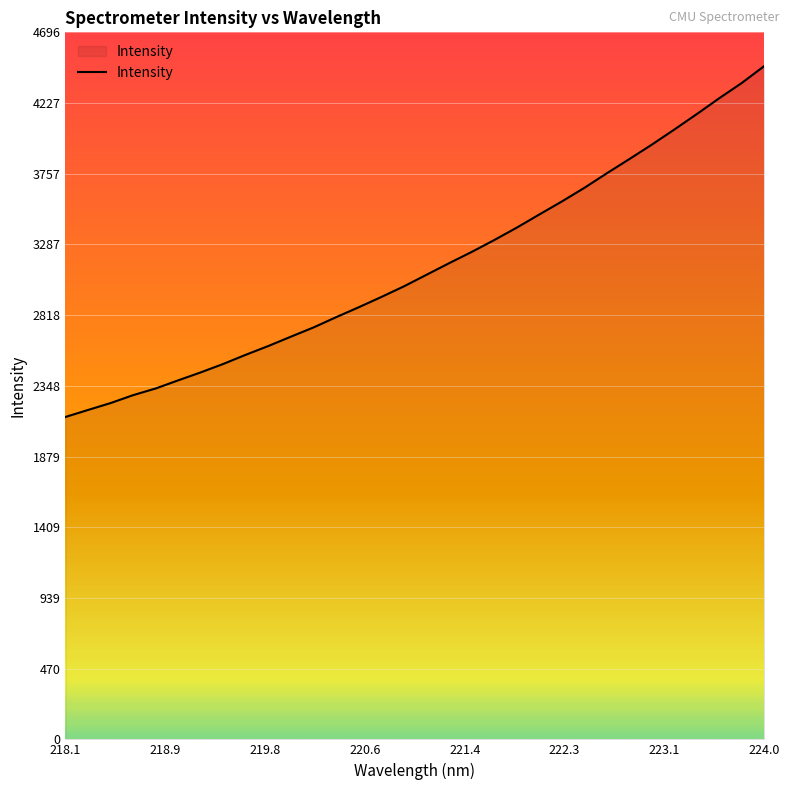

What is the greatest value displayed?

4472.8